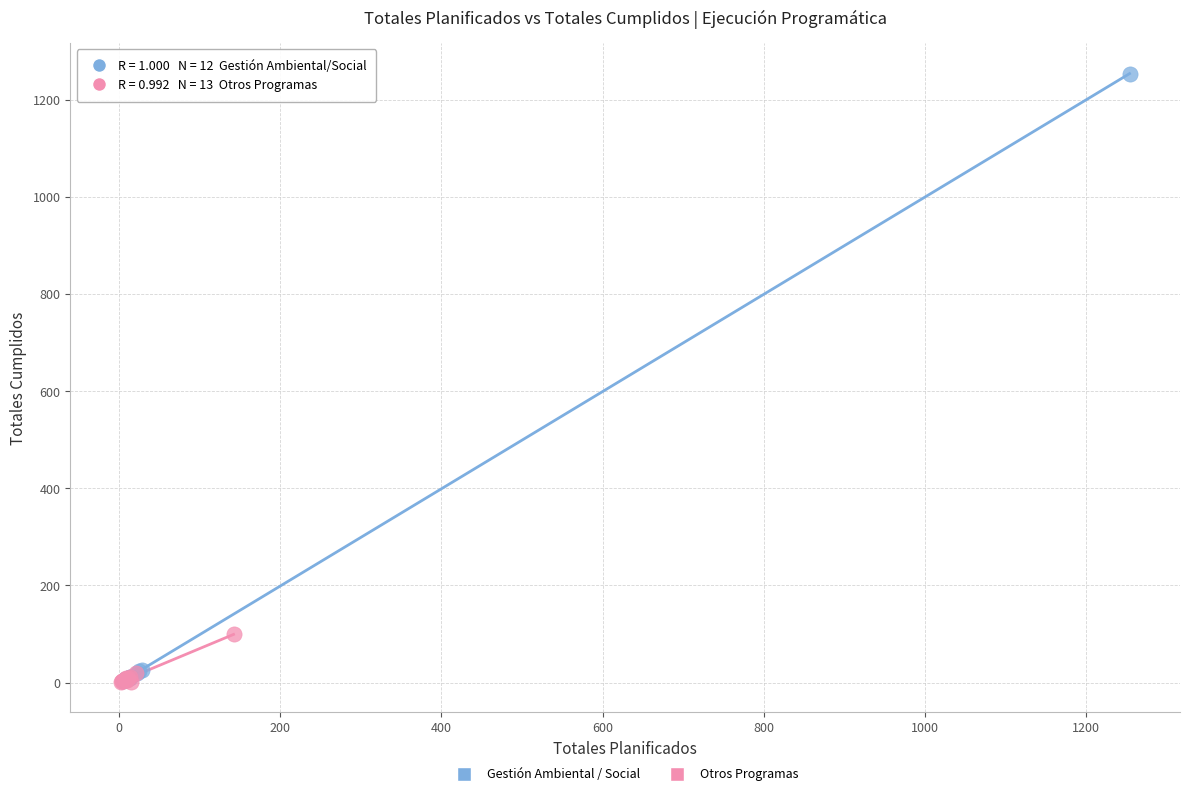

Which series reaches the maximum Y coordinate?

Gestión Ambiental / Social